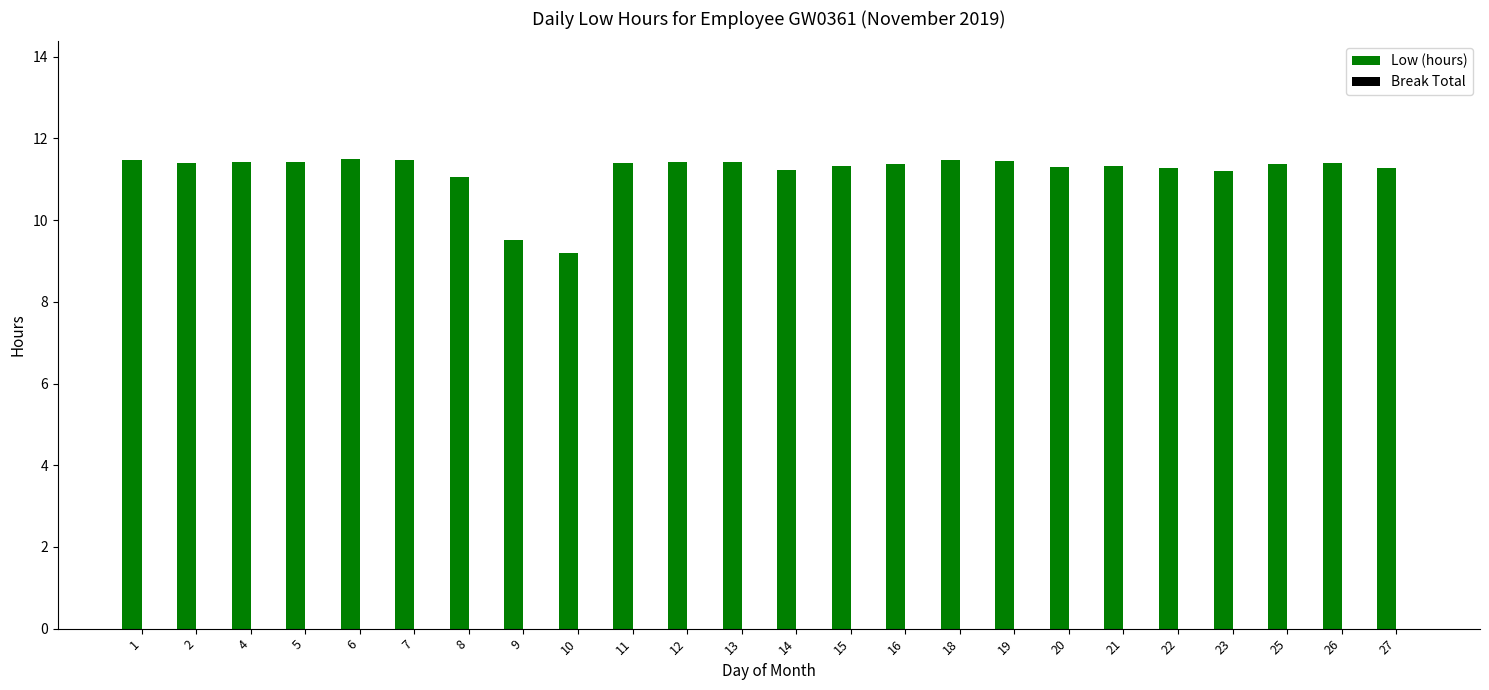

What is the ratio of the value at 1 to the value at 7?

1.0